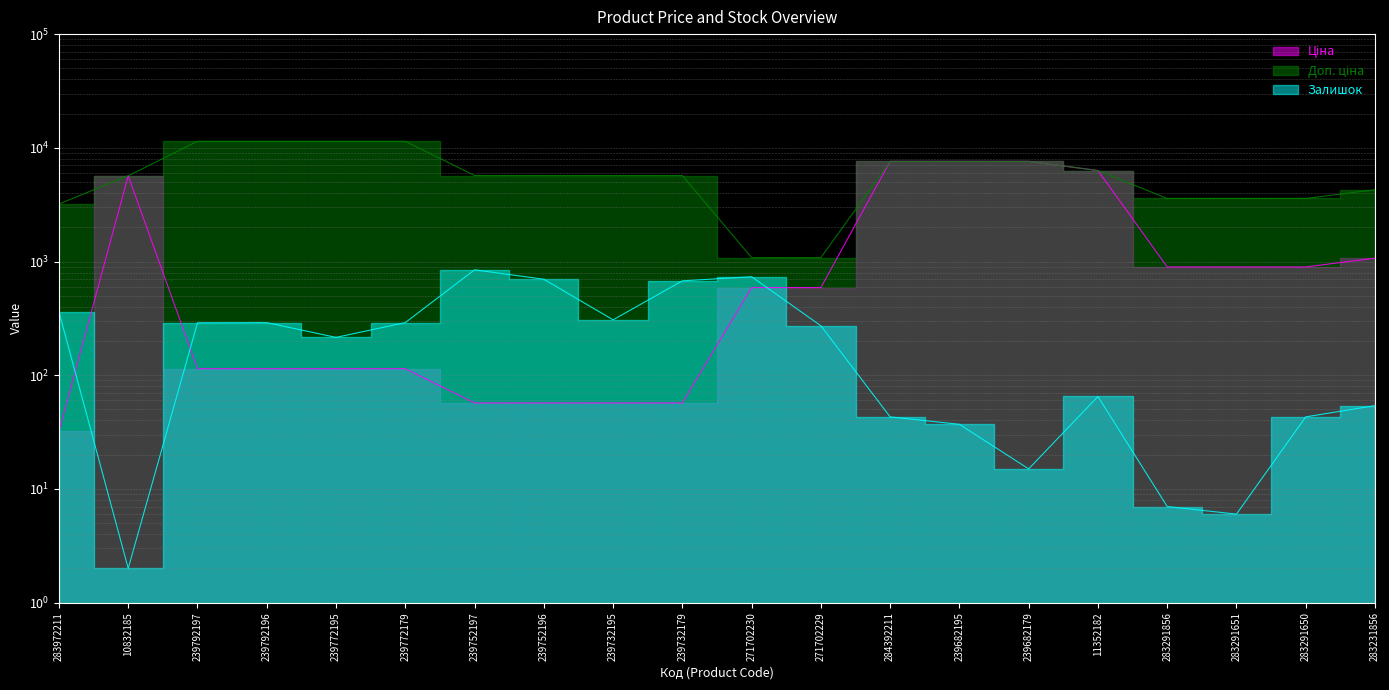

True or false: Доп. ціна and Ціна intersect in this chart.

False